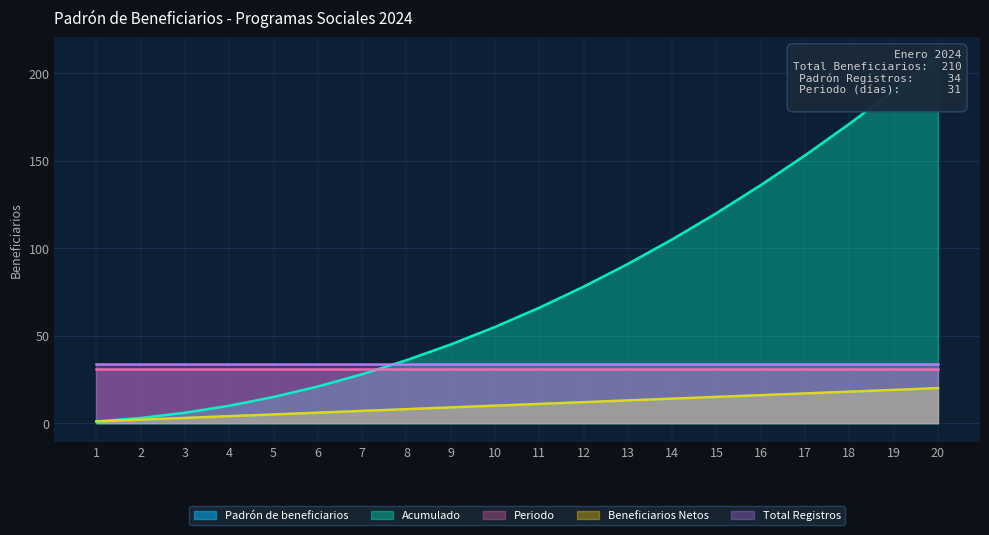

What is the difference between the highest and lowest values at 14?

91